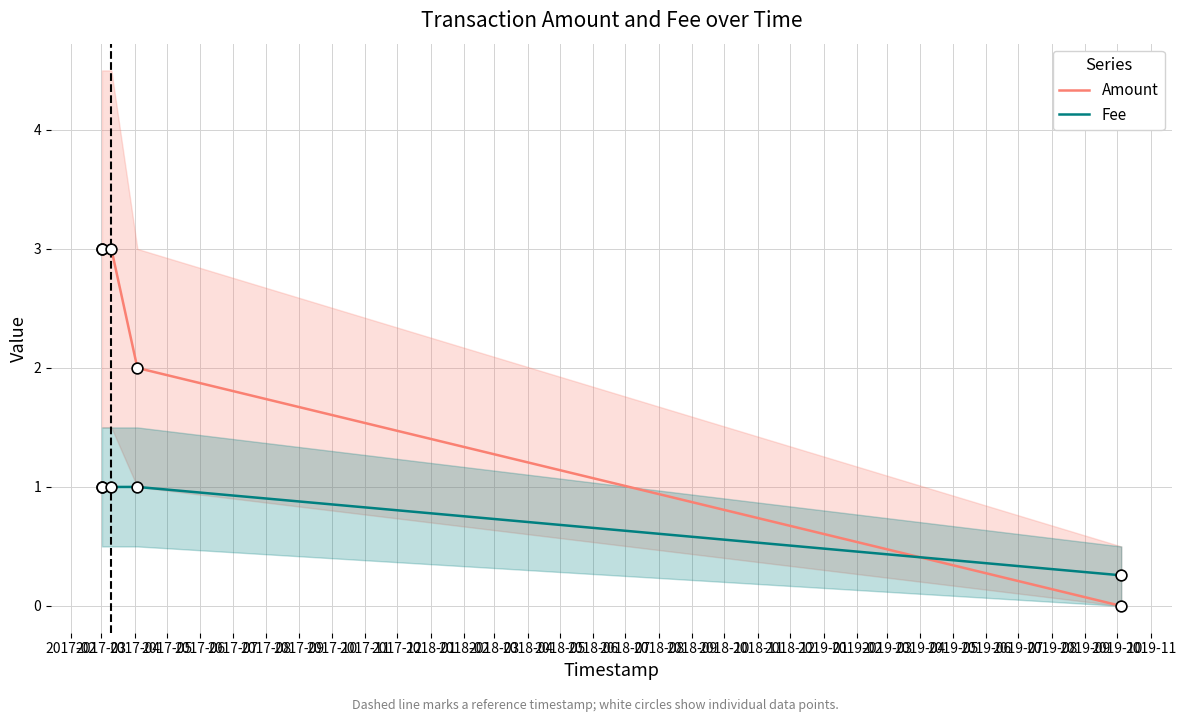

What is the total value across all series at 2017-03?

4.0